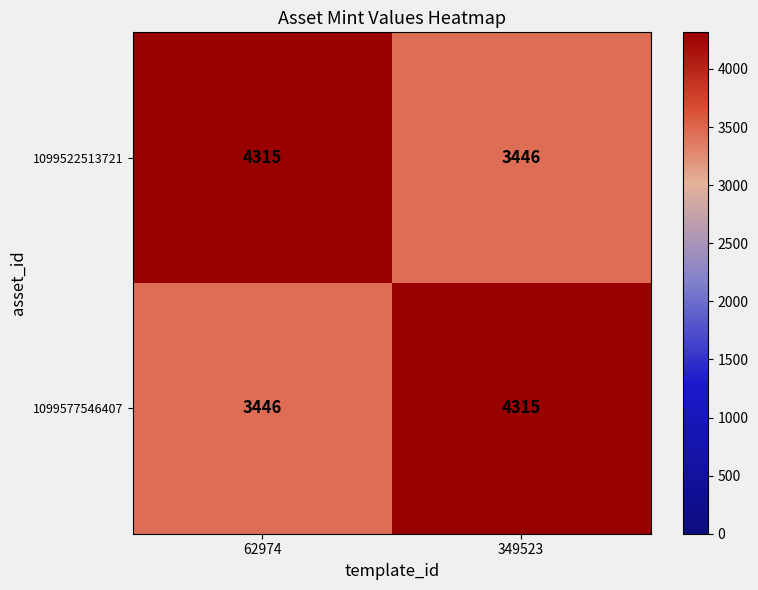

What is the difference between the 1099522513721 values at 62974 and 349523?

869